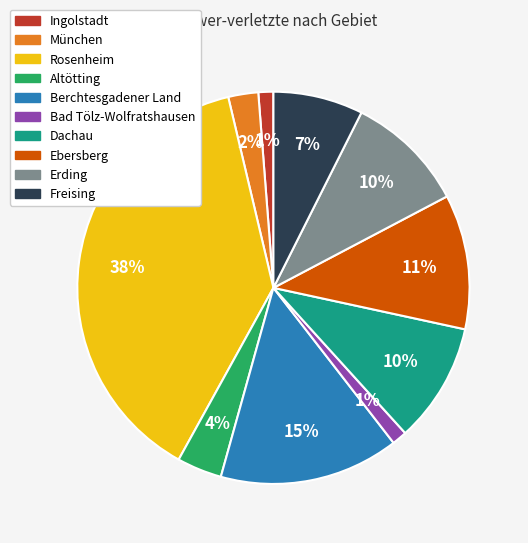

Is there any slice that represents more than half of the pie?

No